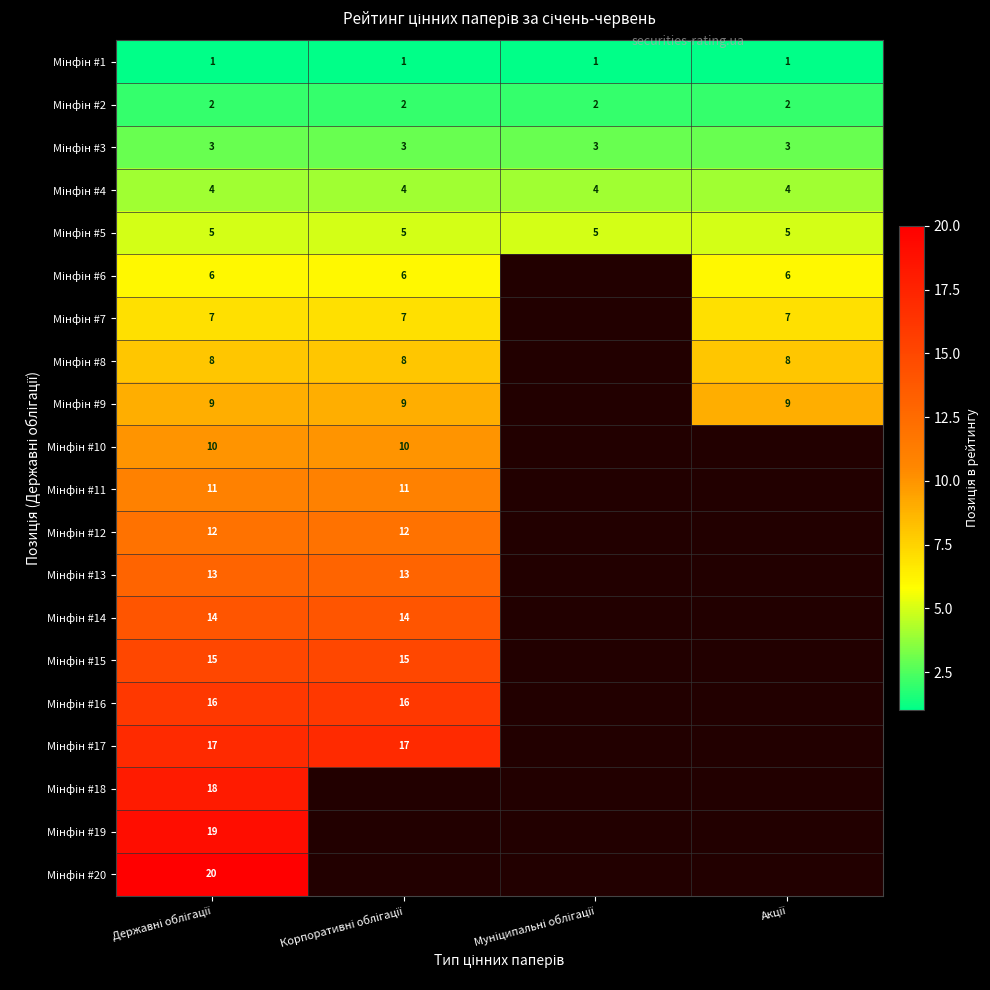

List the series in order of their peak value, highest first.

Мінфін #20, Мінфін #19, Мінфін #18, Мінфін #17, Мінфін #16, Мінфін #15, Мінфін #14, Мінфін #13, Мінфін #12, Мінфін #11, Мінфін #10, Мінфін #9, Мінфін #8, Мінфін #7, Мінфін #6, Мінфін #5, Мінфін #4, Мінфін #3, Мінфін #2, Мінфін #1